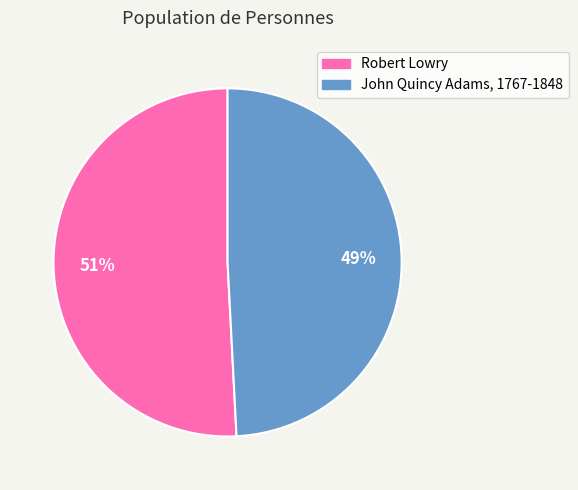

The Robert Lowry slice represents 51% of the pie. True or false?

True